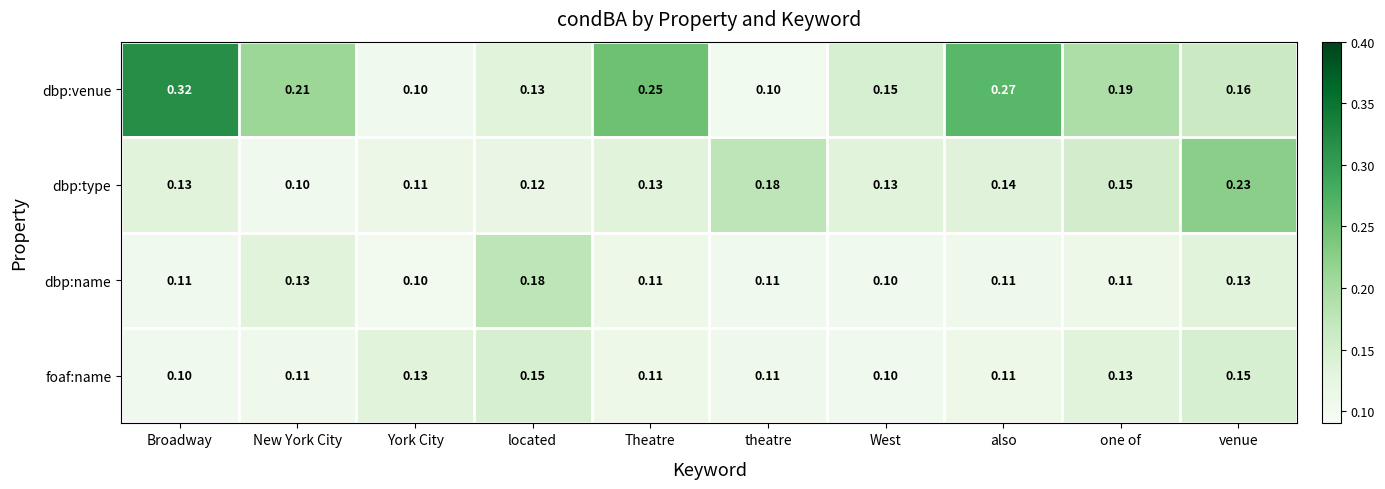

At which label does dbp:type reach its minimum?

New York City